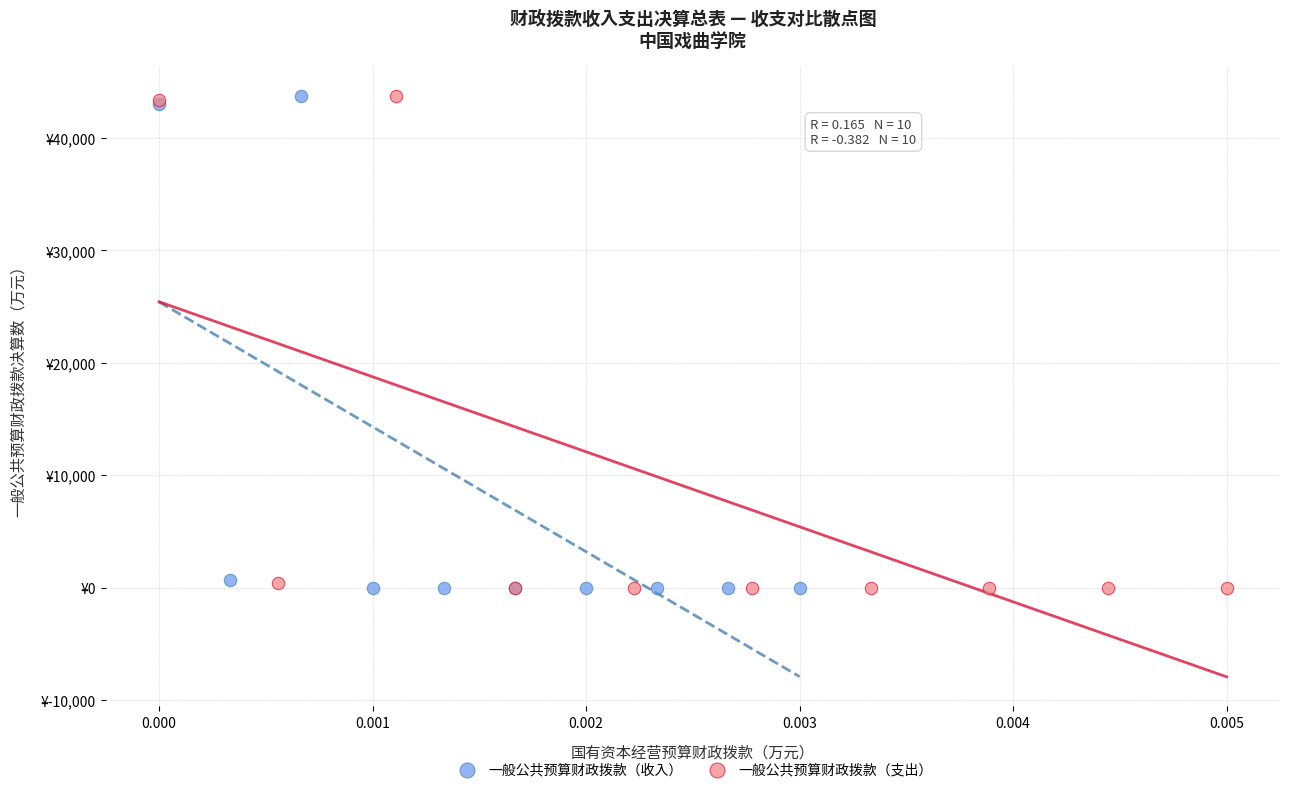

What are all the series names shown in the legend?

一般公共预算财政拨款（收入）, 一般公共预算财政拨款（支出）